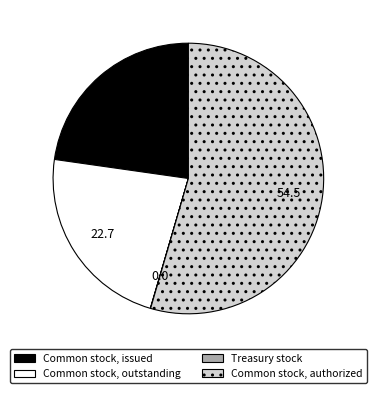

True or false: Common stock, authorized accounts for 55% of the total.

True